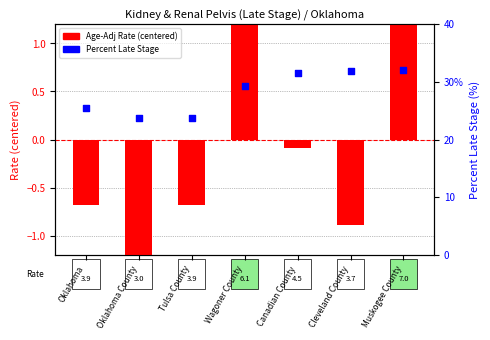

At which category is the sum across all series the highest?

Muskogee County